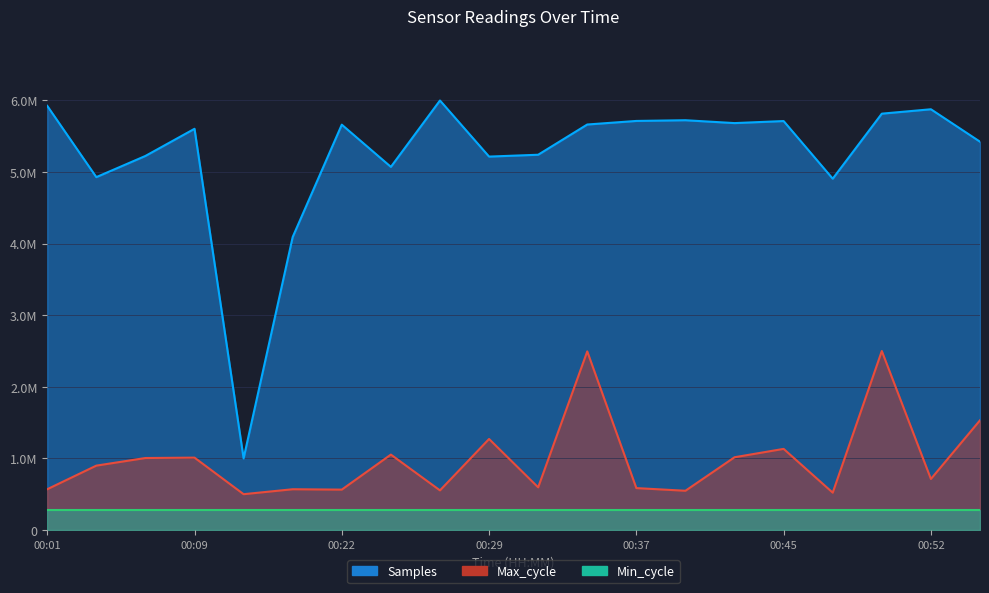

The Samples series shows 5225156.0 at 00:06. True or false?

True